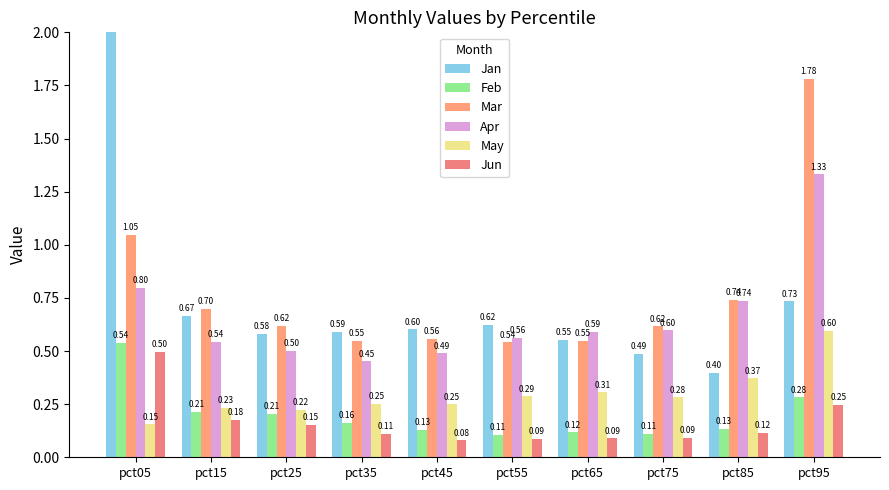

Reading left to right, extract all data points from this chart.

Jan: pct05=2.3	pct15=0.7	pct25=0.6	pct35=0.6	pct45=0.6	pct55=0.6	pct65=0.6	pct75=0.5	pct85=0.4	pct95=0.7
Feb: pct05=0.5	pct15=0.2	pct25=0.2	pct35=0.2	pct45=0.1	pct55=0.1	pct65=0.1	pct75=0.1	pct85=0.1	pct95=0.3
Mar: pct05=1.0	pct15=0.7	pct25=0.6	pct35=0.5	pct45=0.6	pct55=0.5	pct65=0.5	pct75=0.6	pct85=0.7	pct95=1.8
Apr: pct05=0.8	pct15=0.5	pct25=0.5	pct35=0.5	pct45=0.5	pct55=0.6	pct65=0.6	pct75=0.6	pct85=0.7	pct95=1.3
May: pct05=0.2	pct15=0.2	pct25=0.2	pct35=0.3	pct45=0.2	pct55=0.3	pct65=0.3	pct75=0.3	pct85=0.4	pct95=0.6
Jun: pct05=0.5	pct15=0.2	pct25=0.2	pct35=0.1	pct45=0.1	pct55=0.1	pct65=0.1	pct75=0.1	pct85=0.1	pct95=0.2